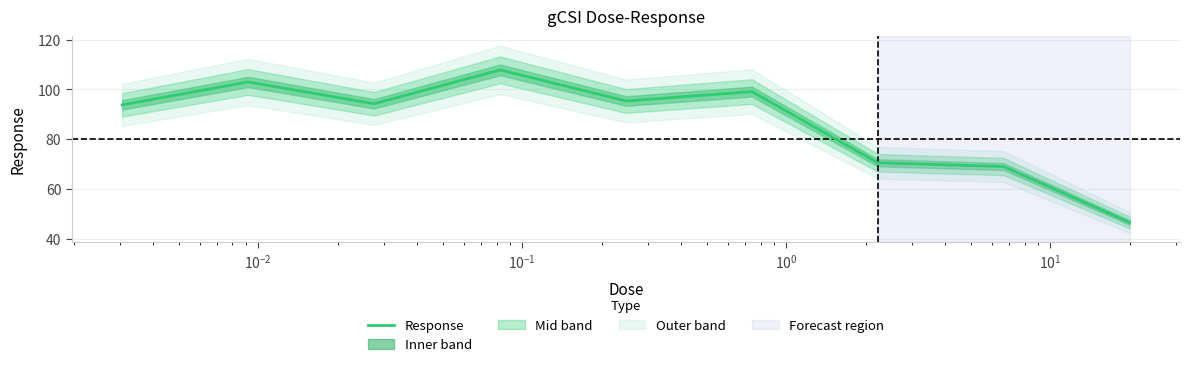

What is the maximum value for Response?

107.9